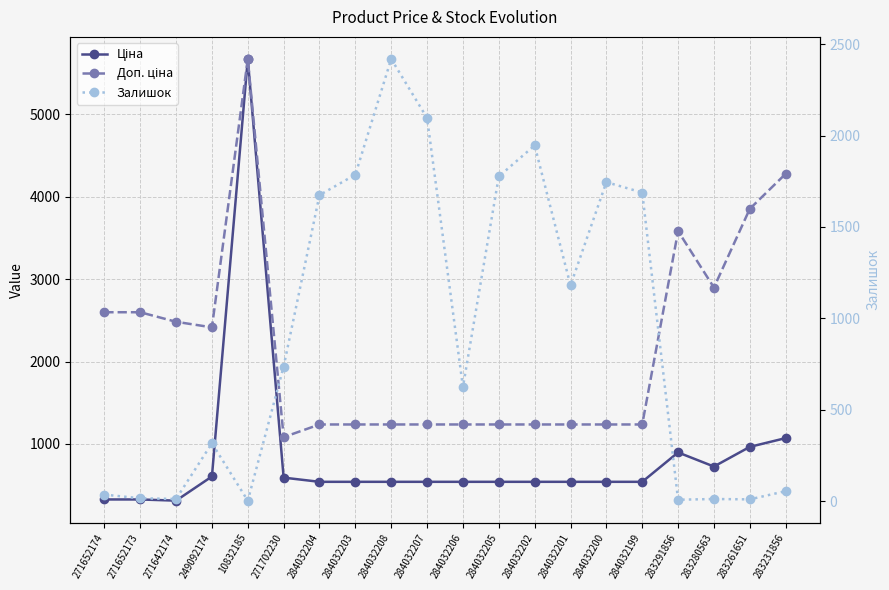

True or false: Ціна has a value of 539.0 at 284032199.

True